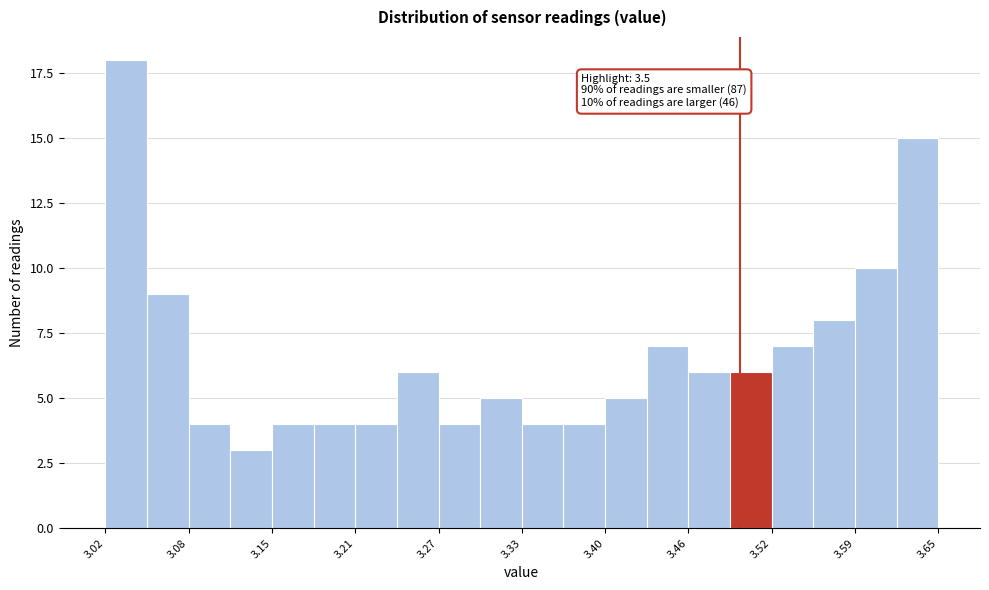

Around what value on the x-axis is the tallest bar? Give the approximate position of its centre, as read against the axis.

3.04